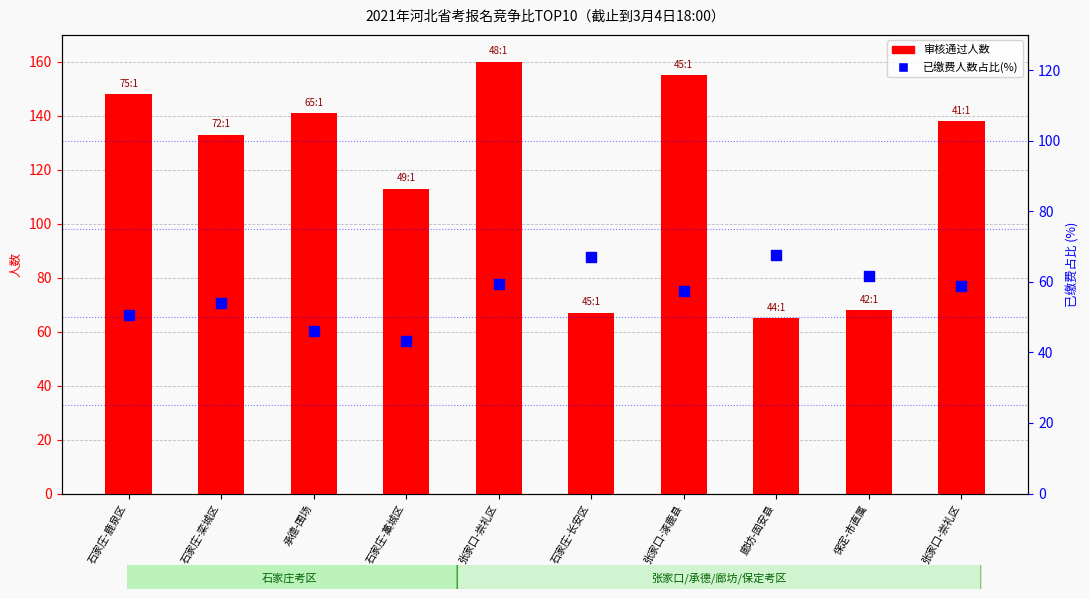

At how many categories does at least one series exceed 73?

7